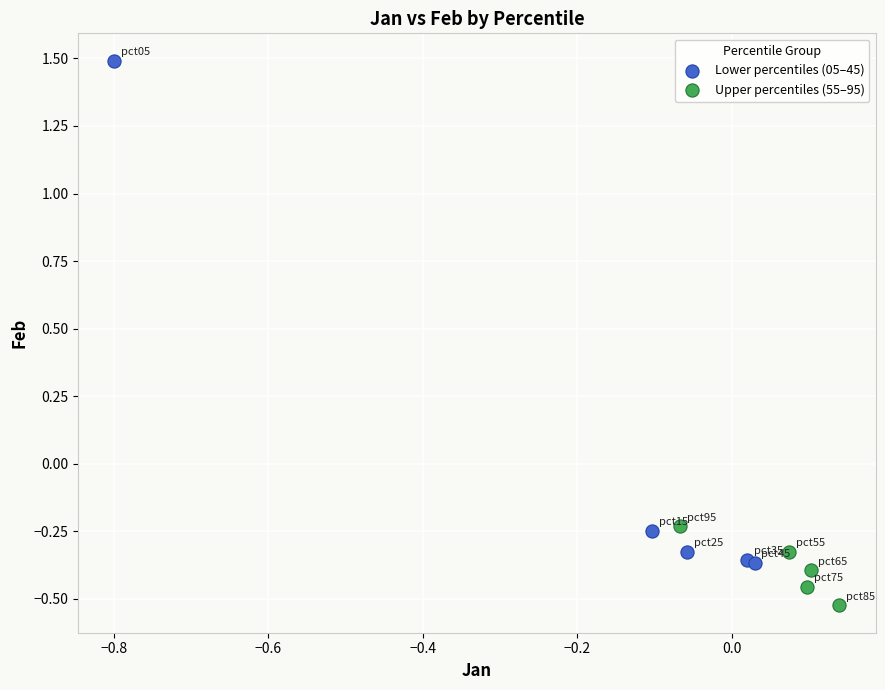

Which series reaches the minimum Y coordinate?

Upper percentiles (55–95)